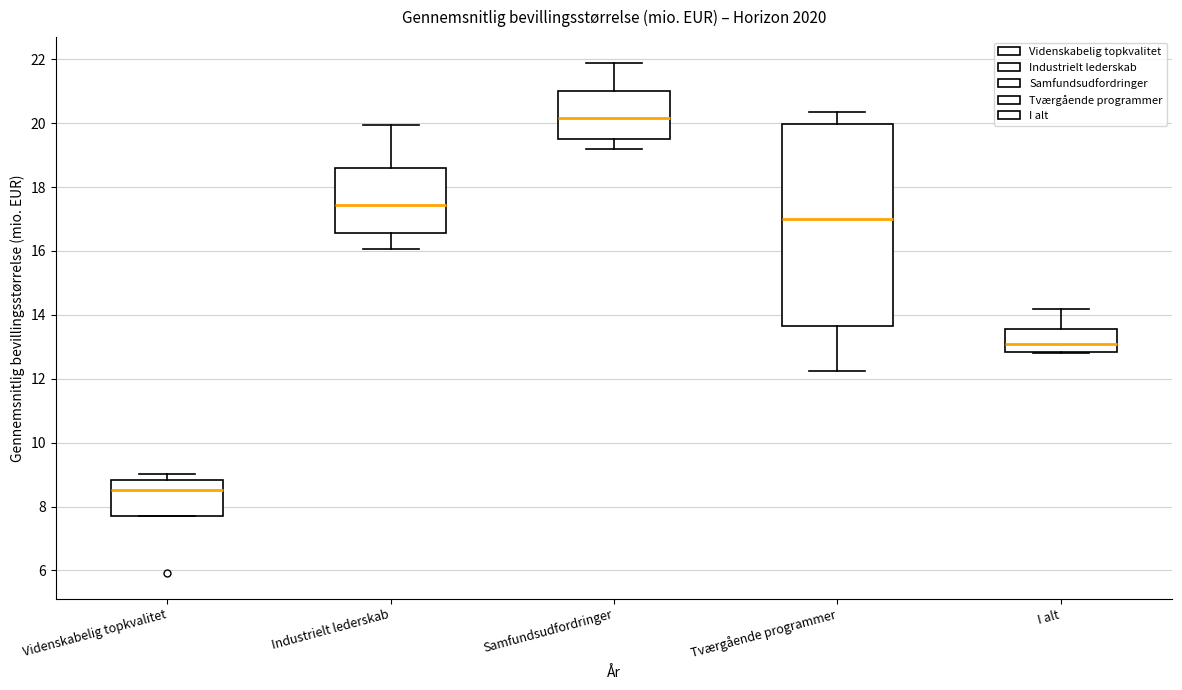

Where does the median line of the box for I alt sit on the y-axis? The values are not printed on the chart, so give them approximately, as read against the axis.

13.0